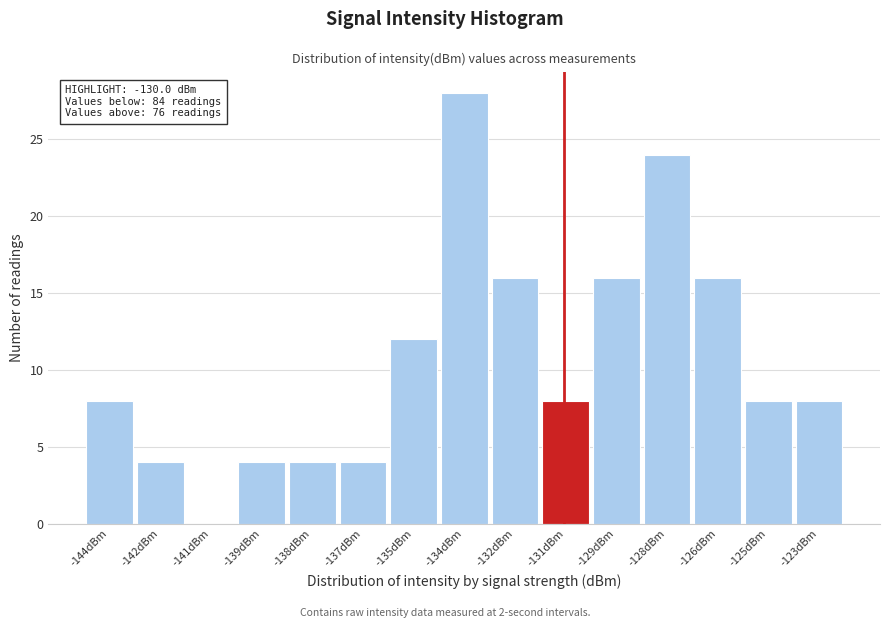

Reading right to left, list all the values displayed in this chart.

-123dBm=8	-125dBm=8	-126dBm=16	-128dBm=24	-129dBm=16	-131dBm=8	-132dBm=16	-134dBm=28	-135dBm=12	-137dBm=4	-138dBm=4	-139dBm=4	-141dBm=0	-142dBm=4	-144dBm=8